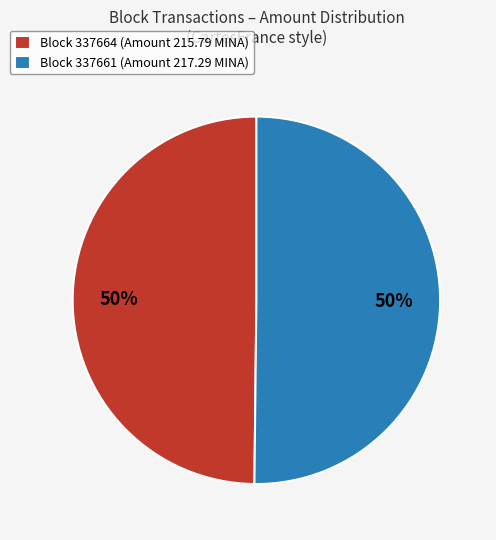

To the nearest percent, what is the average slice percentage?

50%